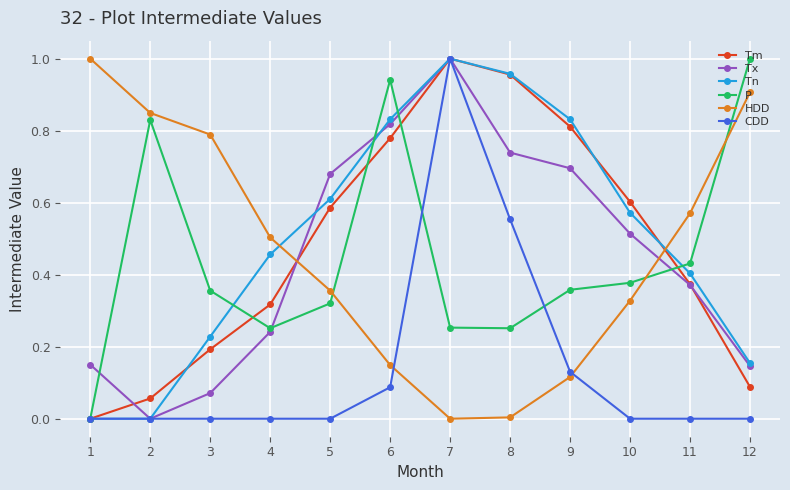

Which series ends up on top after the final intersection of Tn and HDD?

HDD